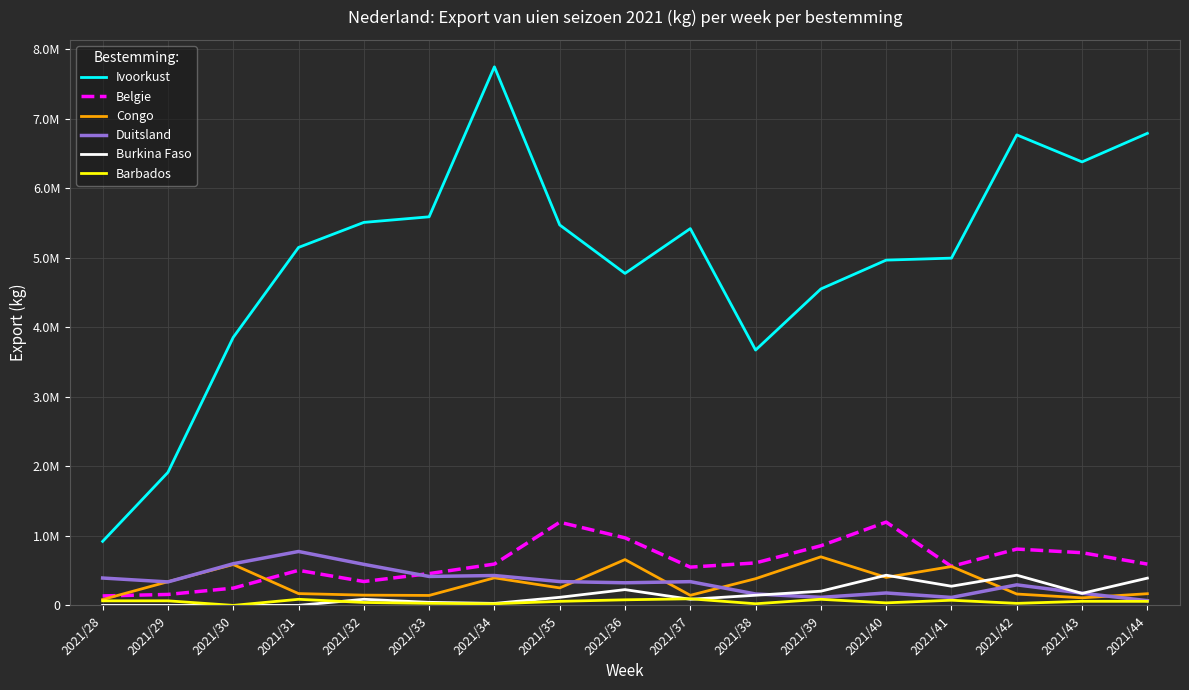

Reading right to left, extract all data points from this chart.

Ivoorkust: 6788250	6377600	6766162	4993800	4965150	4550625	3671900	5418250	4774135	5471250	7745000	5588000	5507500	5147400	3854000	1913000	920500
Belgie: 593836	757493	809840	560152	1197794	857520	610781	550197	971605	1195453	594239	457065	343042	503945	248328	157365	135718
Congo: 167850	108750	163300	559030	402550	698340	383900	145000	658650	251420	395930	143000	147350	169650	587300	340520	83880
Duitsland: 67882	175659	295326	114371	178461	115684	163966	341366	325097	342293	429437	415967	590265	775126	599111	337510	393471
Burkina Faso: 391650	172500	434000	275500	433750	204000	145750	87750	226750	116000	28500	44000	87750	0	0	0	0
Barbados: 58141	58451	29085	74113	36434	87455	23348	94786	80258	58141	23347	29085	42189	87455	0	65502	65566